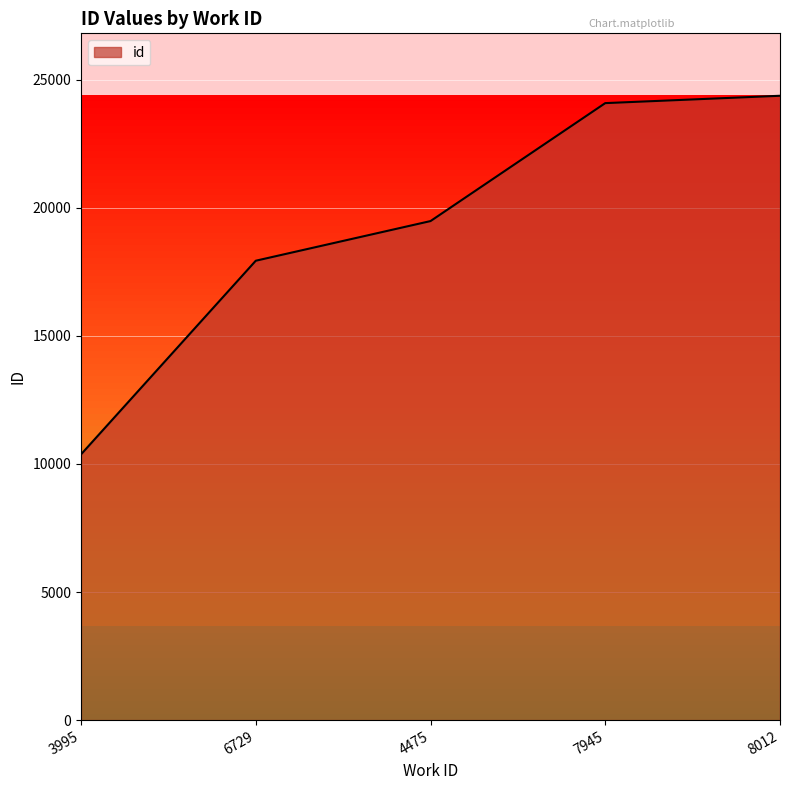

The chart shows a value of 24374 at 8012. True or false?

True